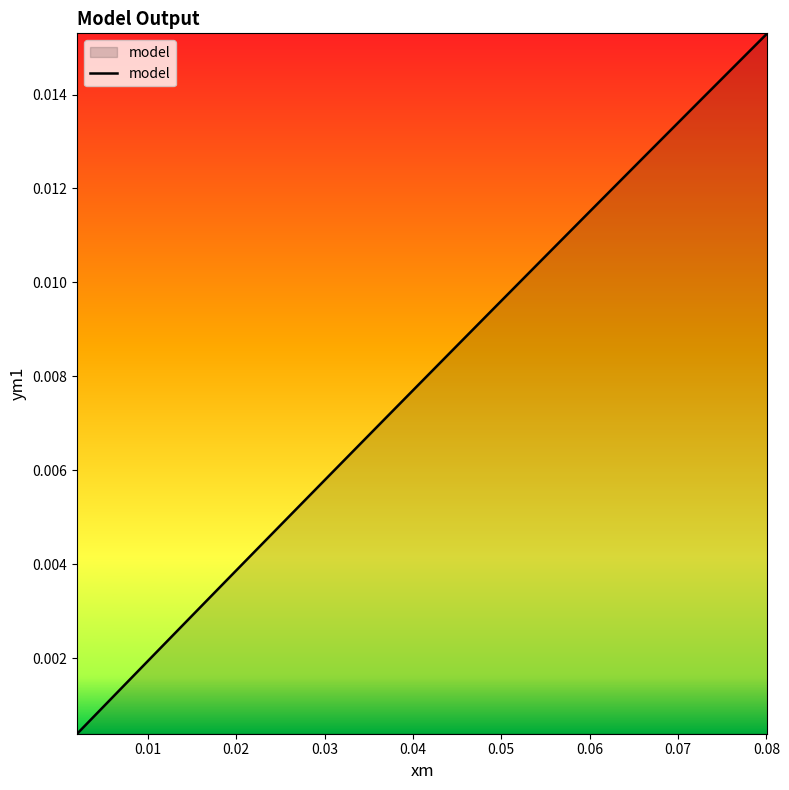

Does the chart display data point markers on the line(s)?

No